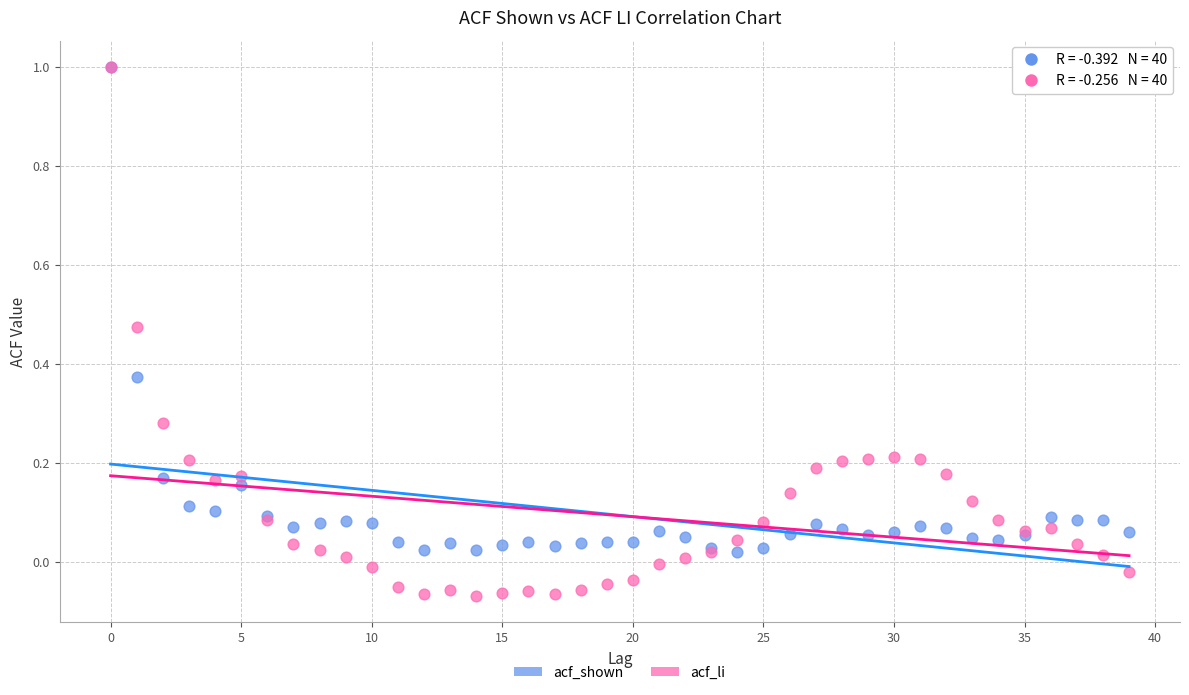

What are all the series names shown in the legend?

acf_shown, acf_li